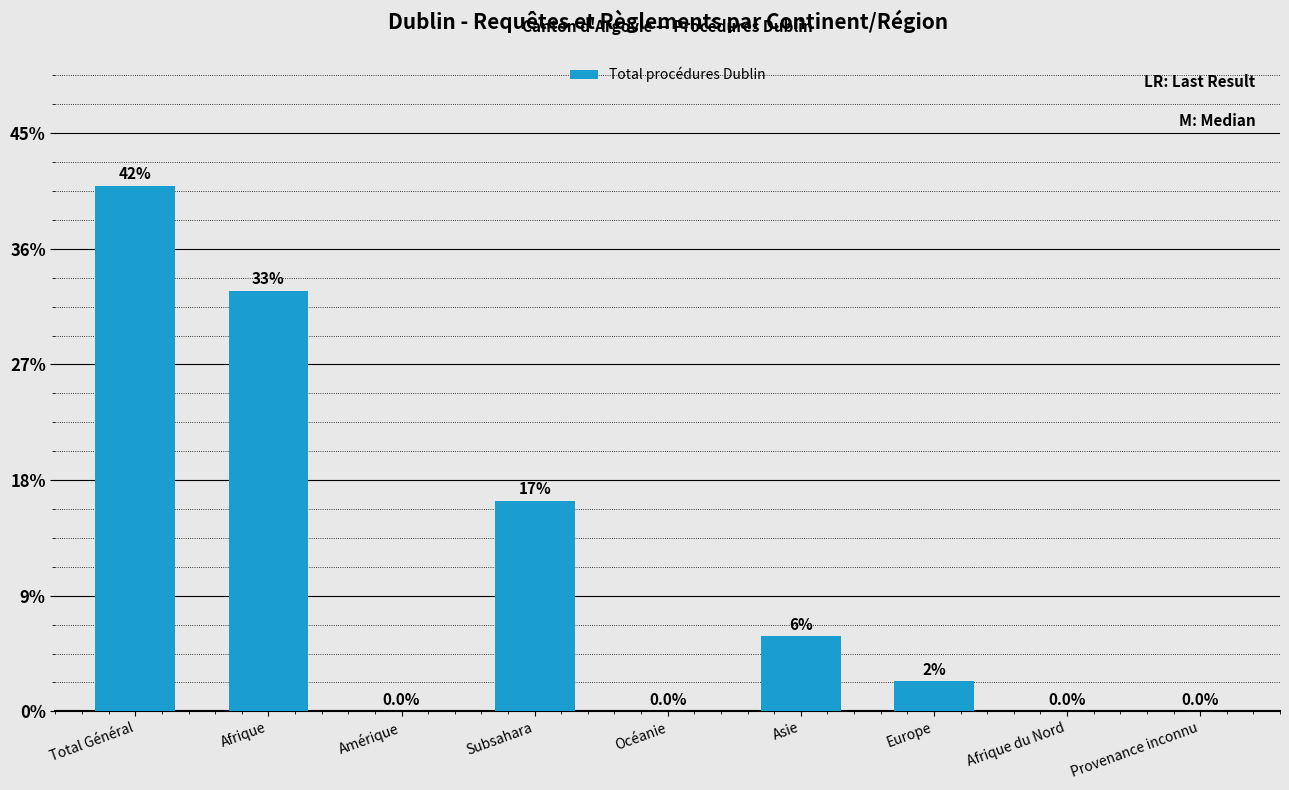

Is it true that the value at Afrique du Nord is -45?

False